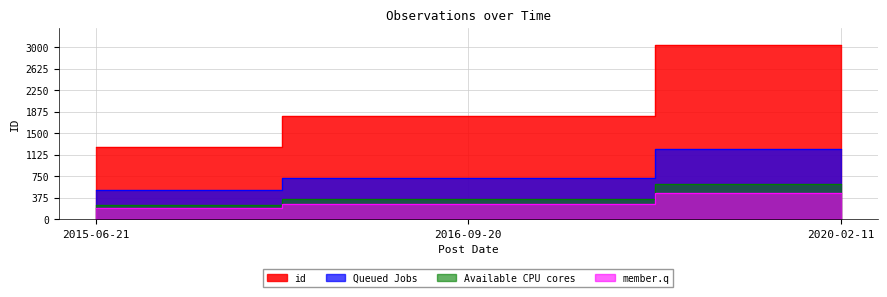

Which has a higher value, 2016-09-20 or 2020-02-11?

2020-02-11